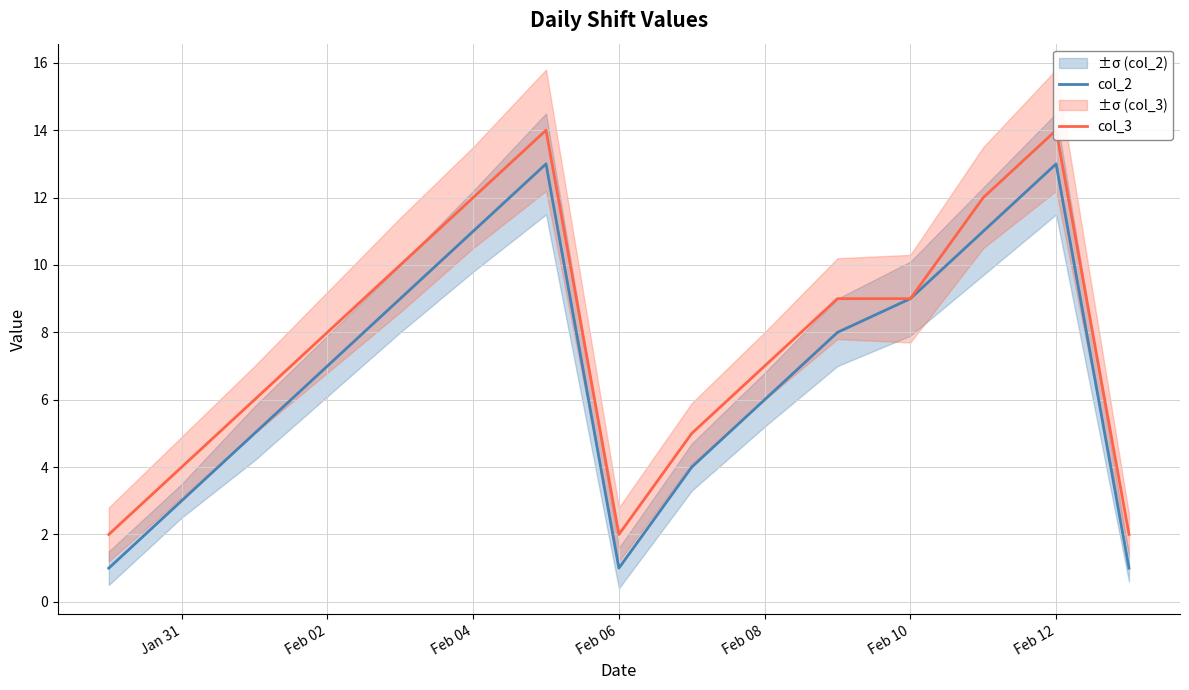

Is it true that col_2 equals 12 at Feb 02?

False